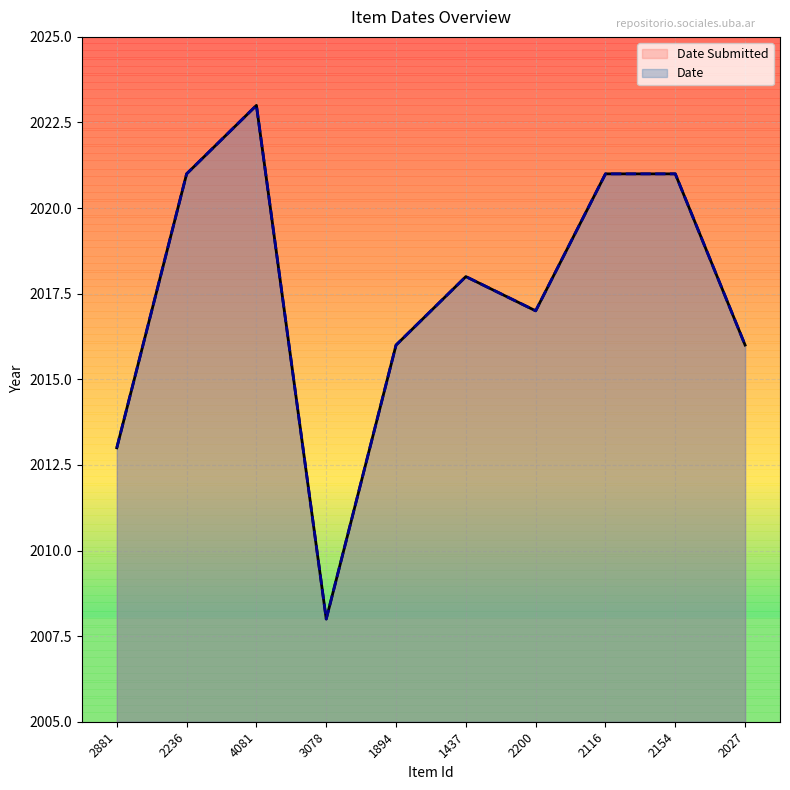

What position from the left is 1437?

6